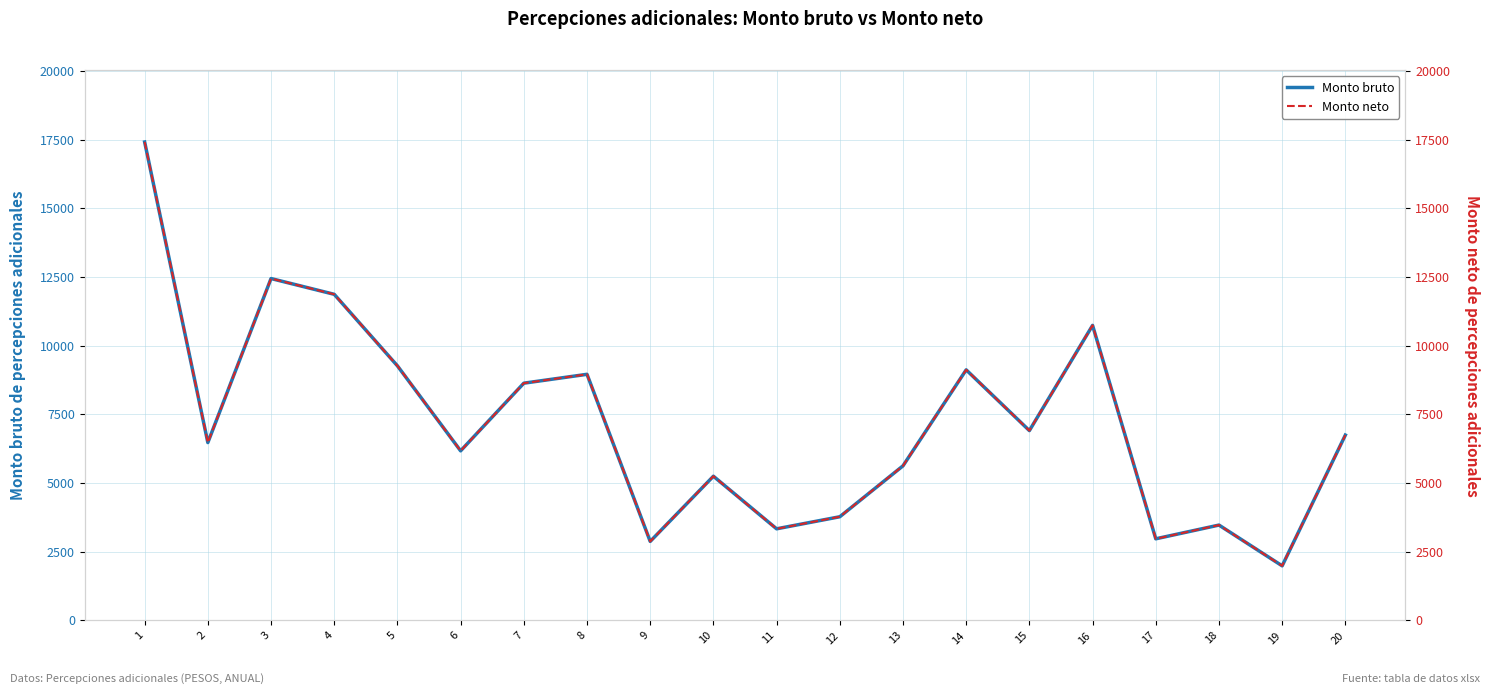

Rank the categories by Monto bruto value from highest to lowest.

1, 3, 4, 16, 5, 14, 8, 7, 15, 20, 2, 6, 13, 10, 12, 18, 11, 17, 9, 19